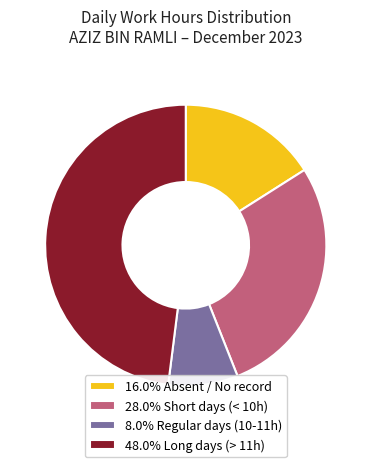

Approximately how many times larger is the value at 28.0% Short days (< 10h) compared to 8.0% Regular days (10-11h)?

3.5